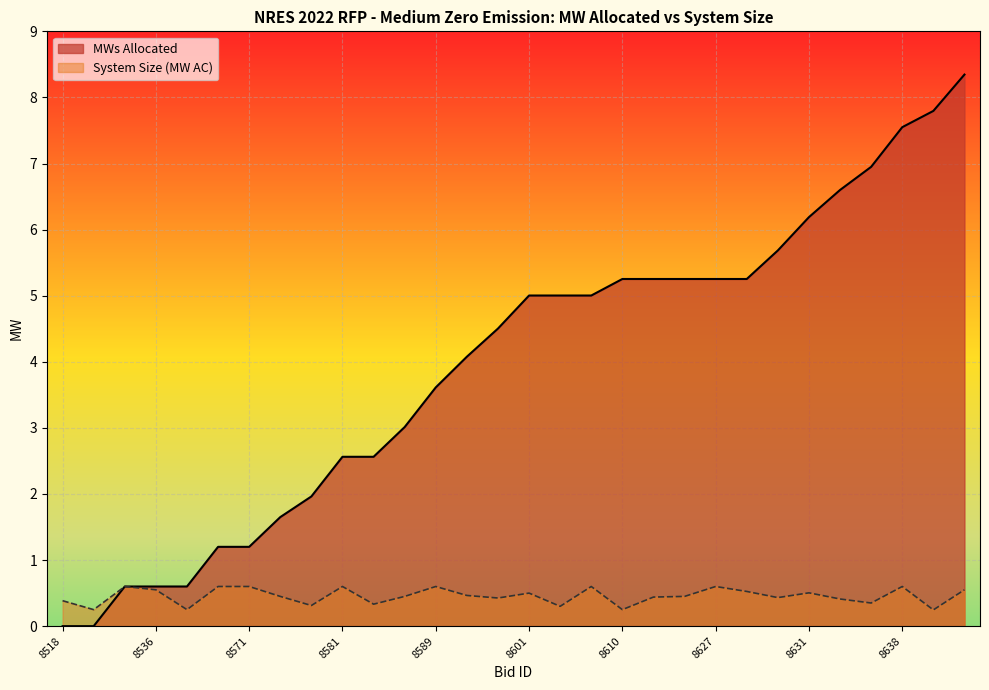

Which series has the largest total across all categories?

MWs Allocated